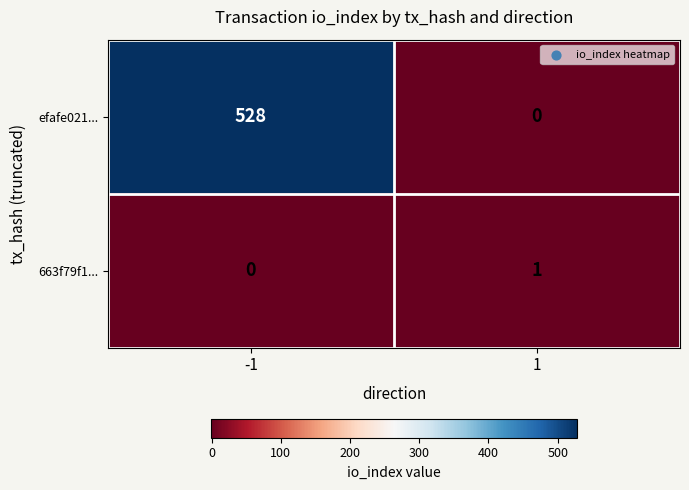

Which series has the widest spread of values?

efafe021...